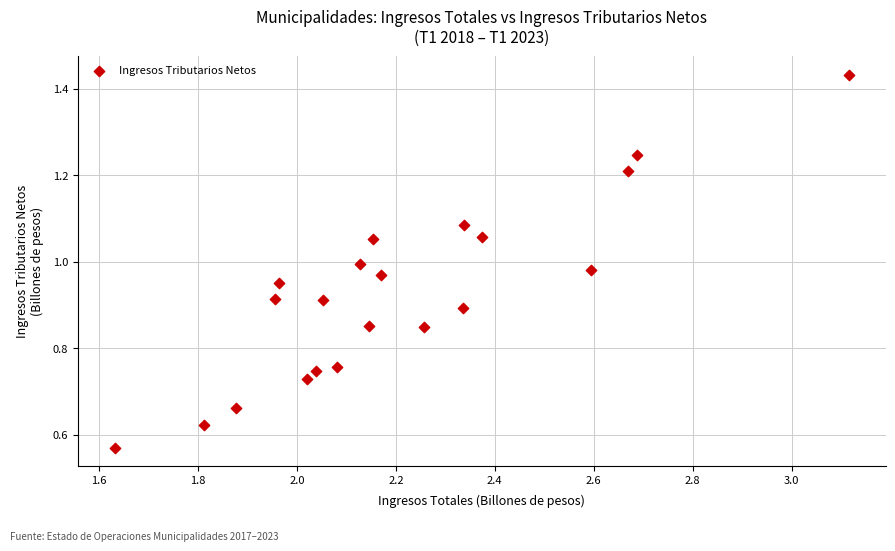

What is the range of X values (max minus min)?

1.5